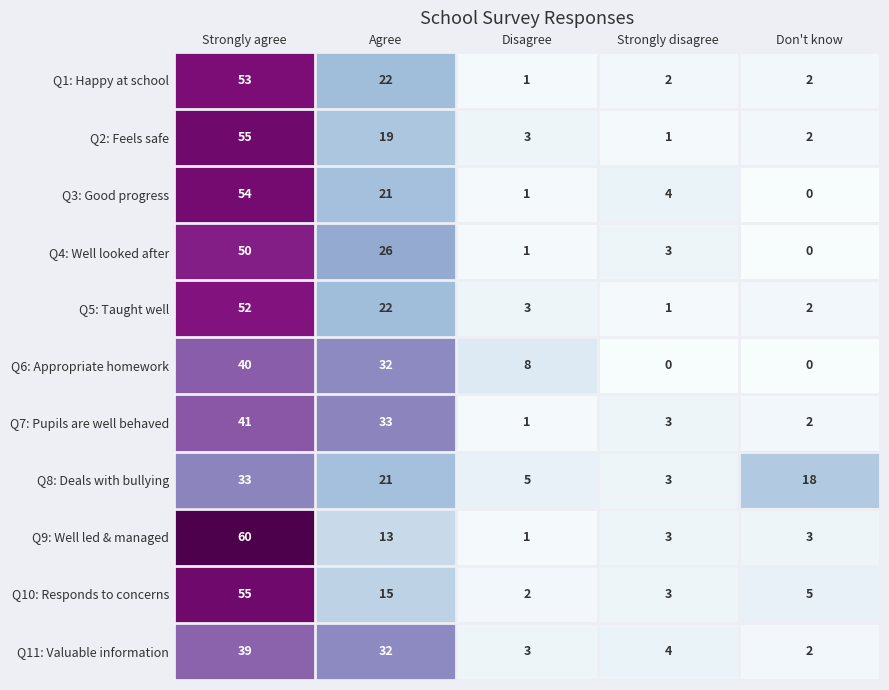

Where is Q3: Good progress nearest to the value 27?

Agree